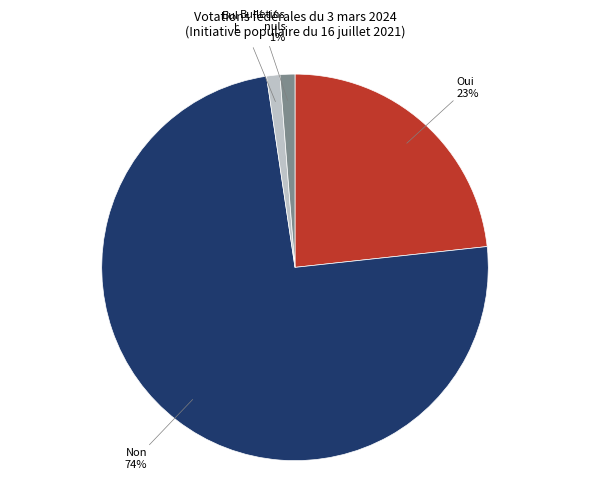

To the nearest percent, what is the average slice percentage?

25%